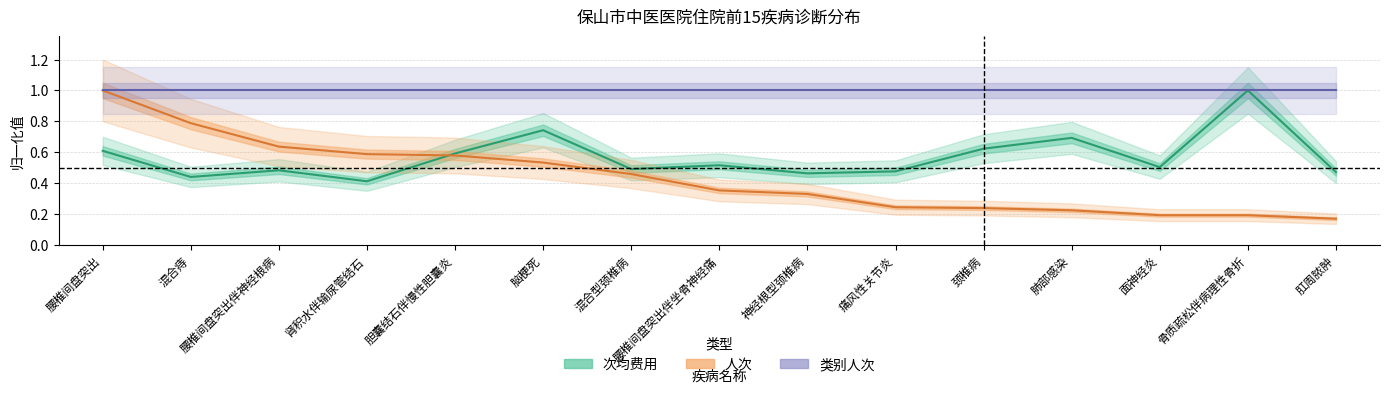

At which category does 次均费用 reach its first local peak?

腰椎间盘突出伴神经根病